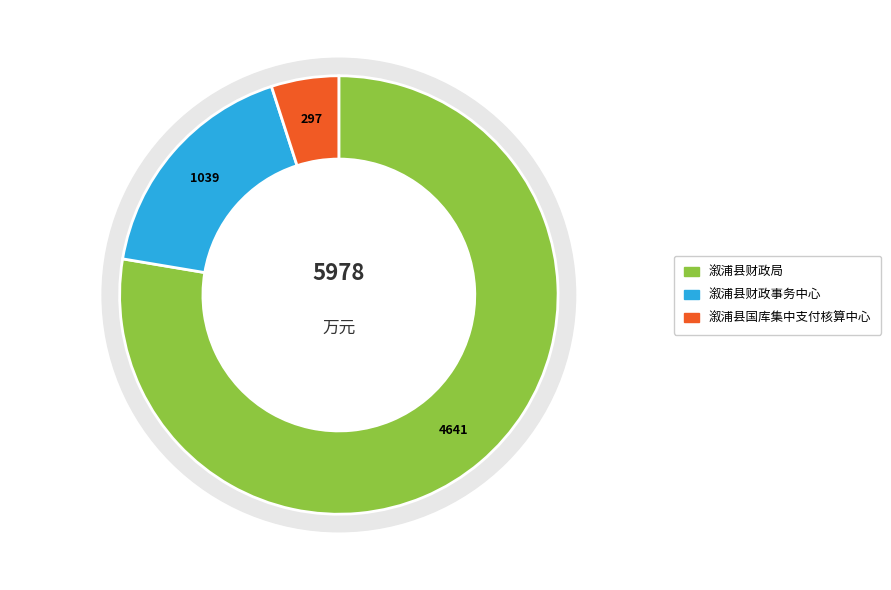

To the nearest percent, what portion does 溆浦县财政局 represent?

78%